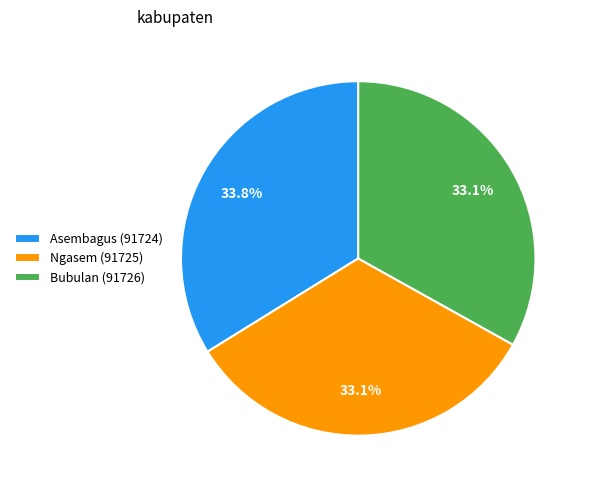

Which category has the biggest portion of the pie?

Asembagus (91724)